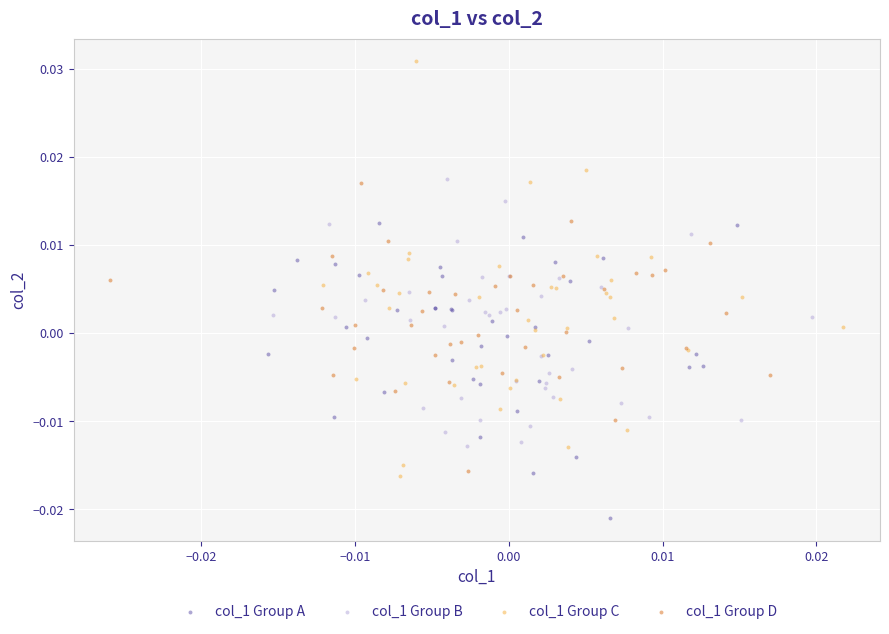

Which series has the widest spread of Y values?

col_1 Group C